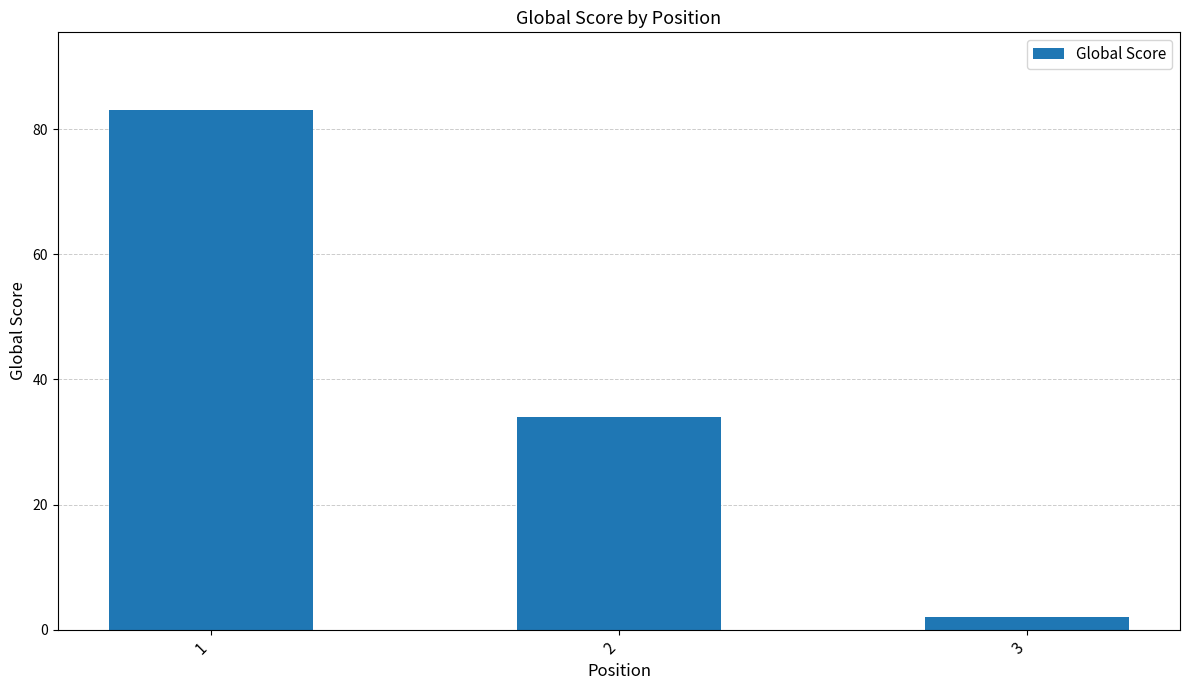

What is the value of the 1st bar from the left?

83